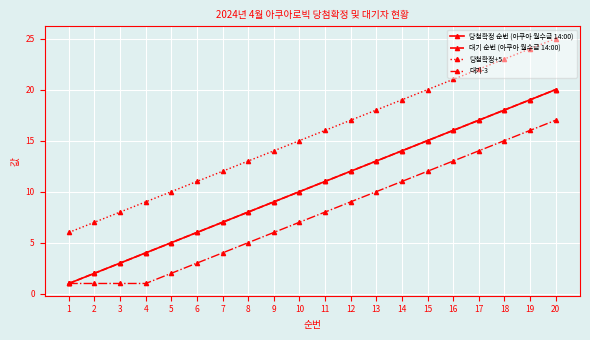

Which category has the lowest value across all series?

1